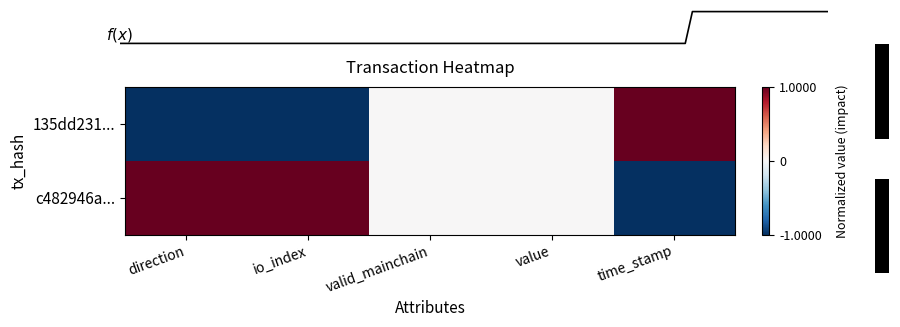

What is the greatest value displayed?

1